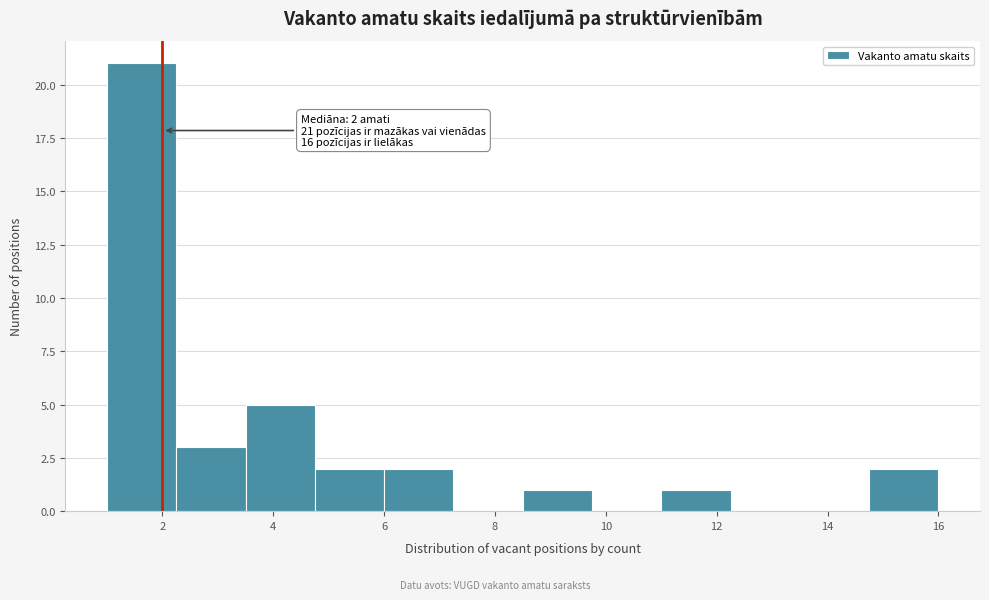

Which range on the x-axis has the tallest bar?

1.00 to 2.25